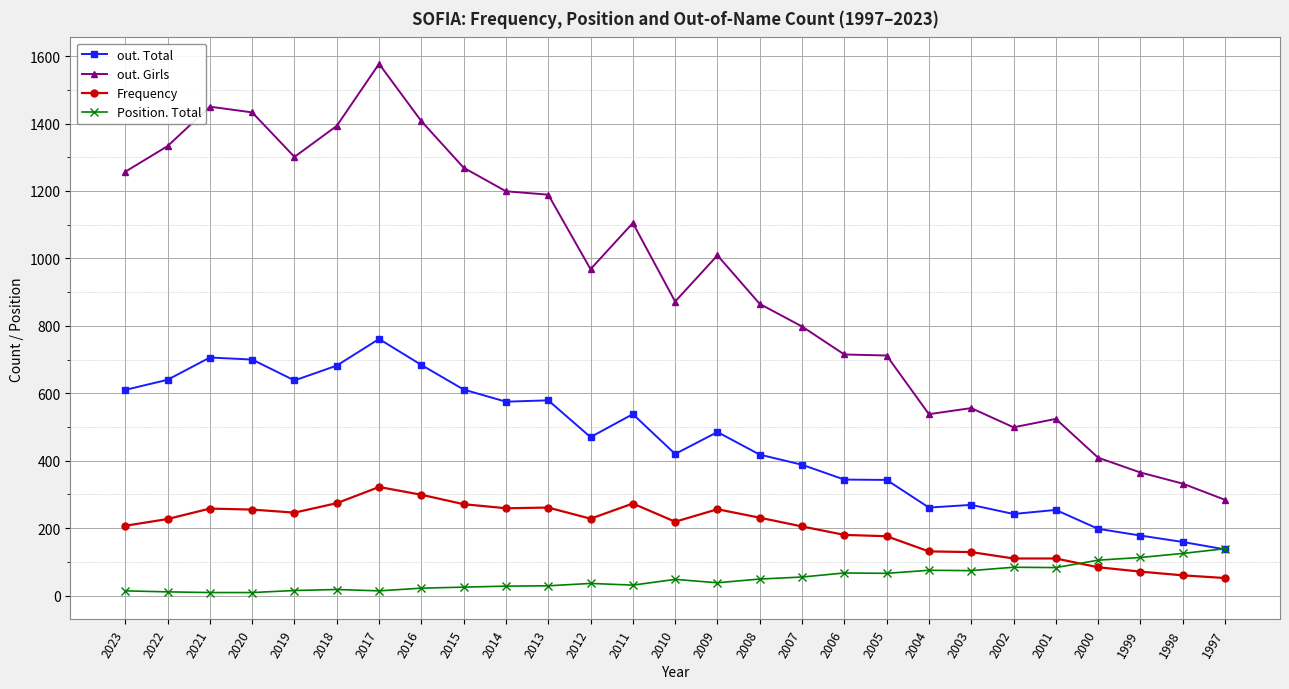

At which category is the sum across all series the highest?

2017